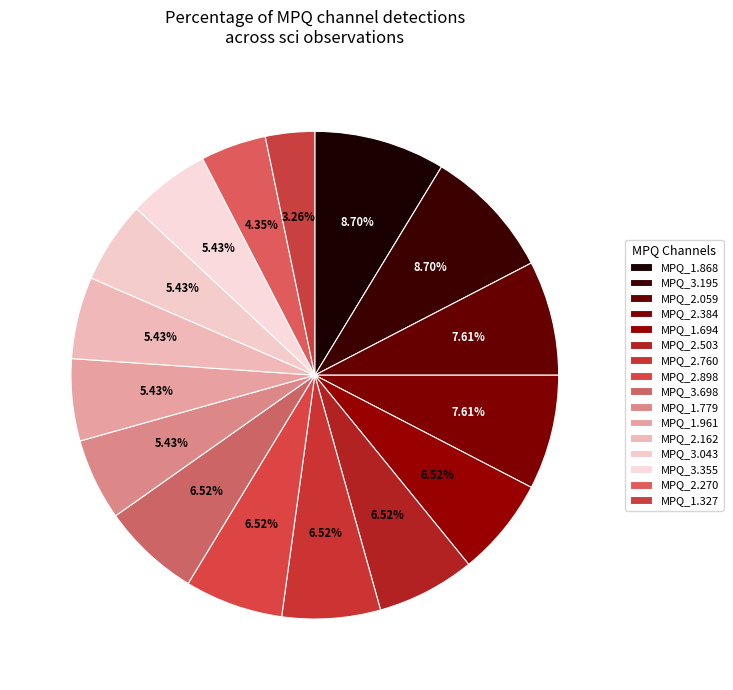

Count the number of slices in the pie.

16